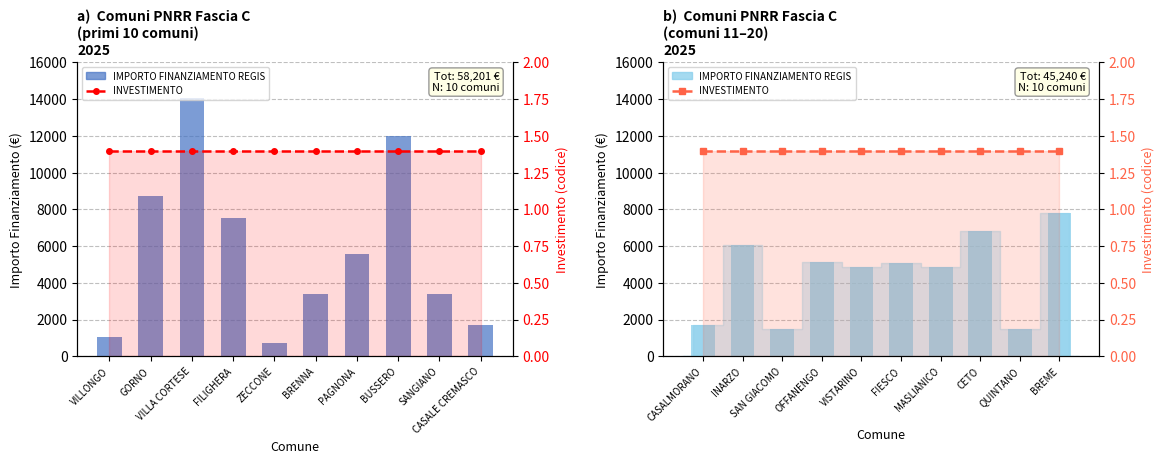

What is the average value of the IMPORTO FINANZIAMENTO REGIS series?

4524.0